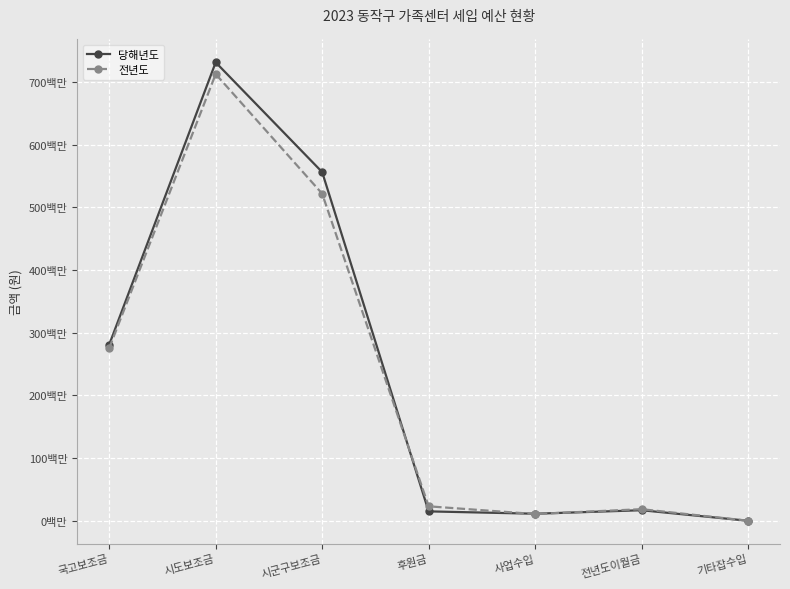

In 당해년도, how many points are higher than both neighbors (excluding endpoints)?

2